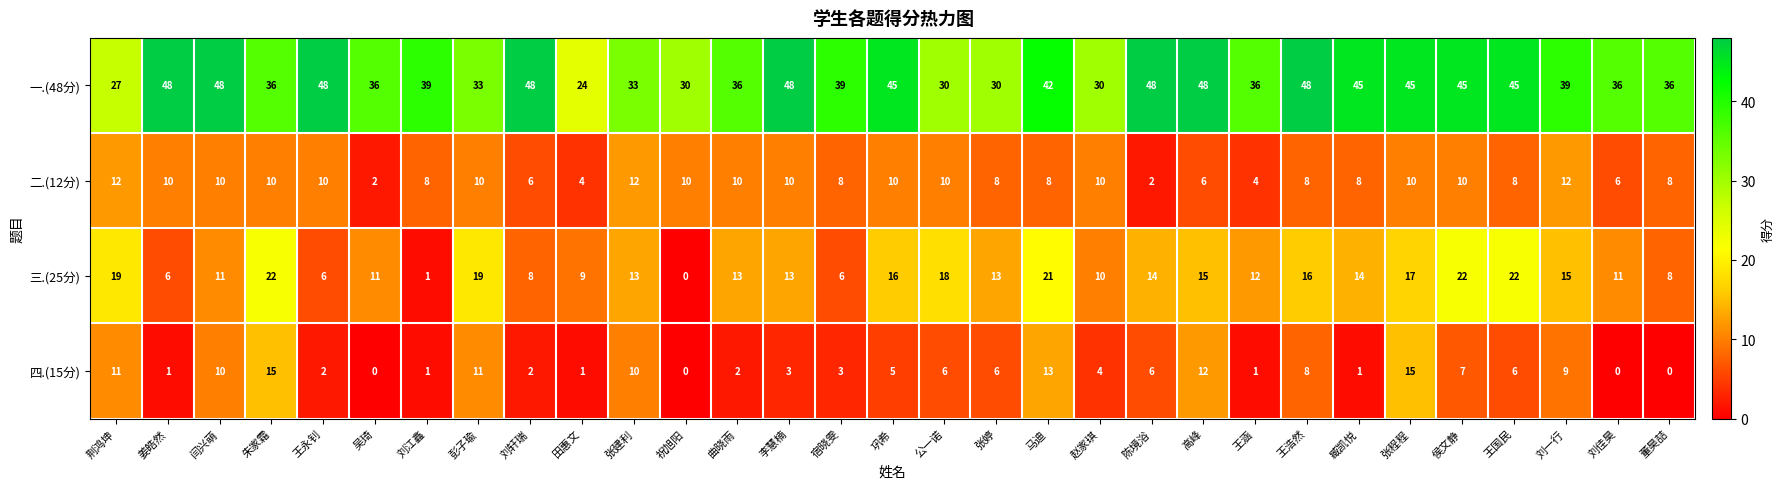

At which label does 一.(48分) reach its minimum?

田惠文